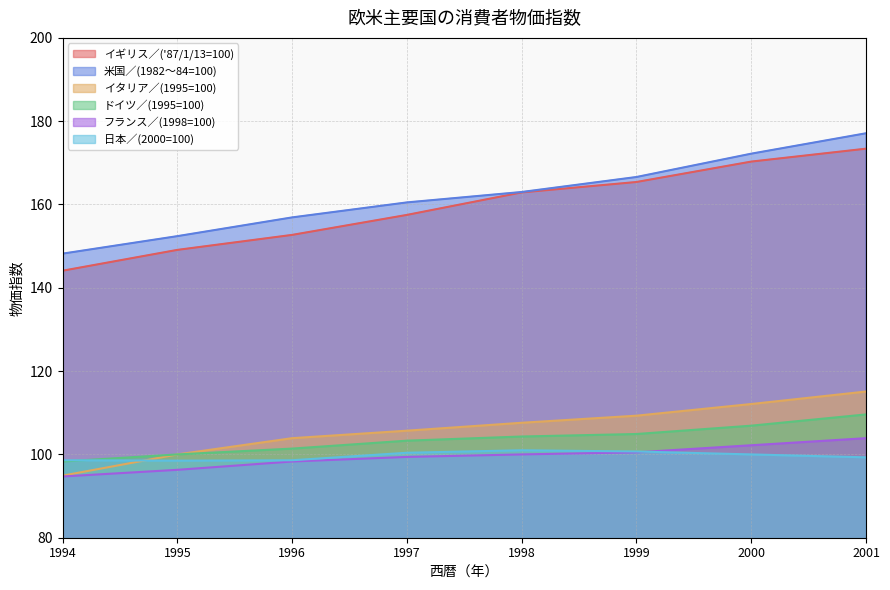

Read the イギリス／('87/1/13=100) value at 1995.

149.1